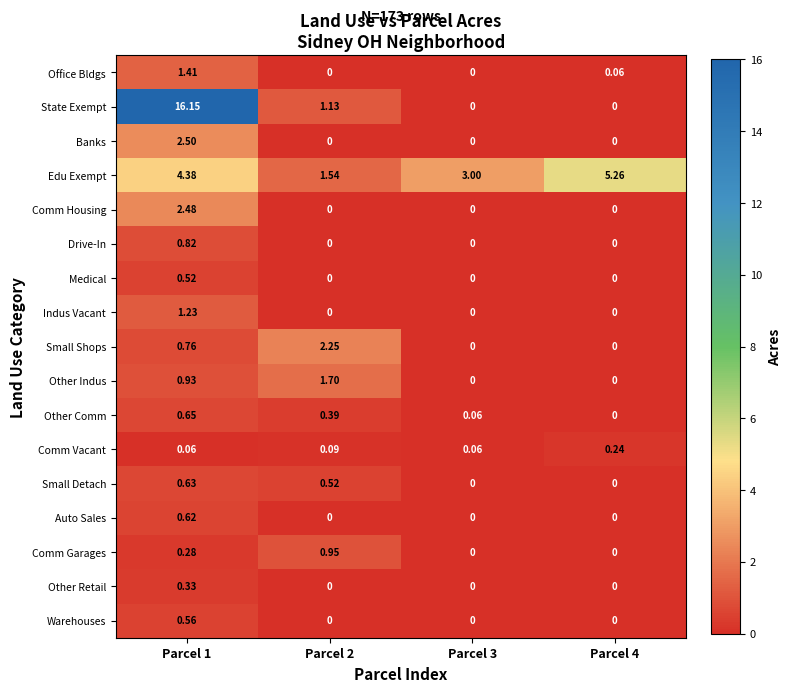

What is the spread (max minus min) of values at Parcel 1?

16.1